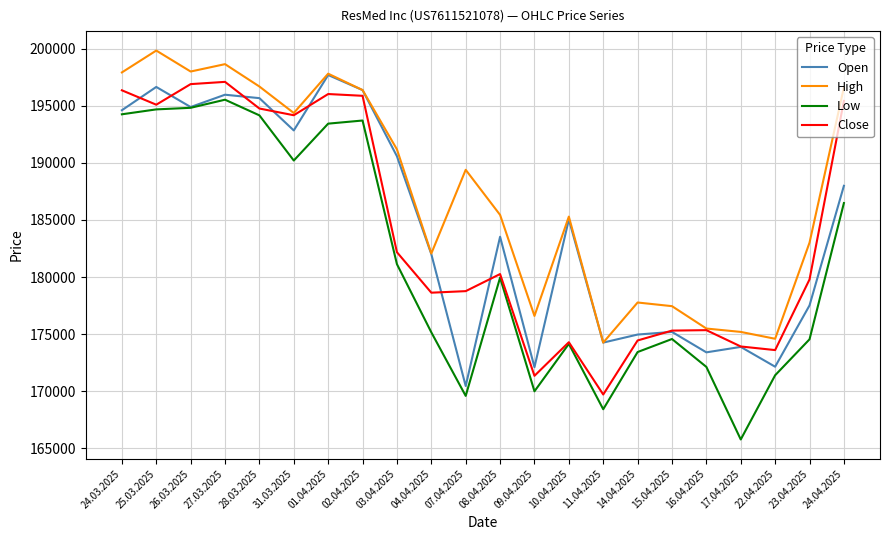

Rank the series at 23.04.2025 from lowest to highest value.

Low, Open, Close, High